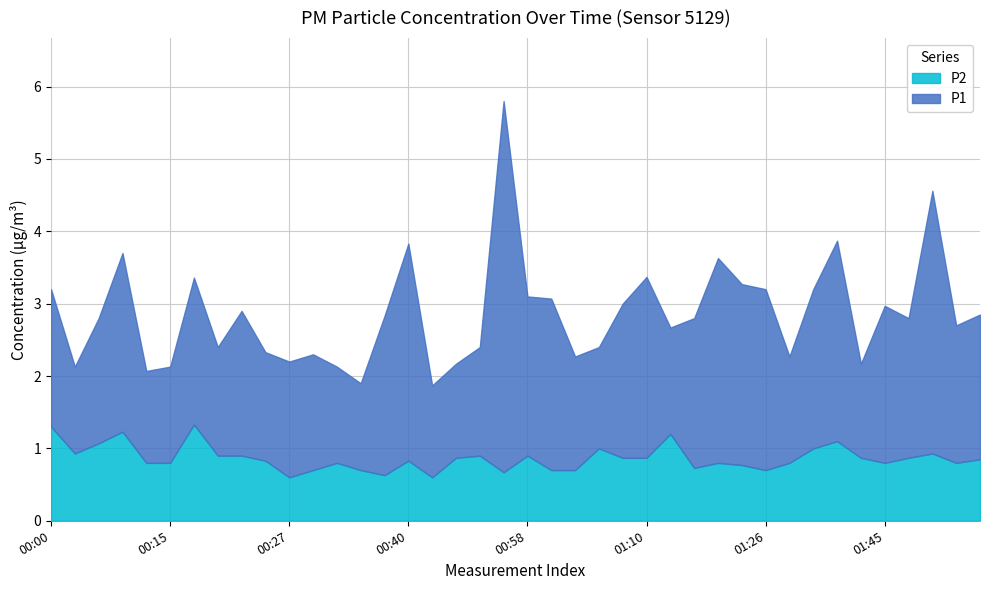

What is the maximum value for P2?

1.3